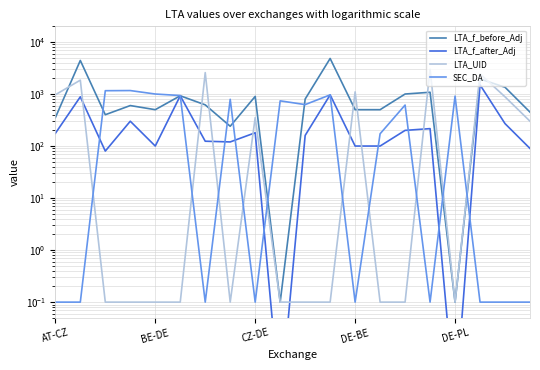

After their last crossing, which series has the higher values: SEC_DA or LTA_f_after_Adj?

LTA_f_after_Adj